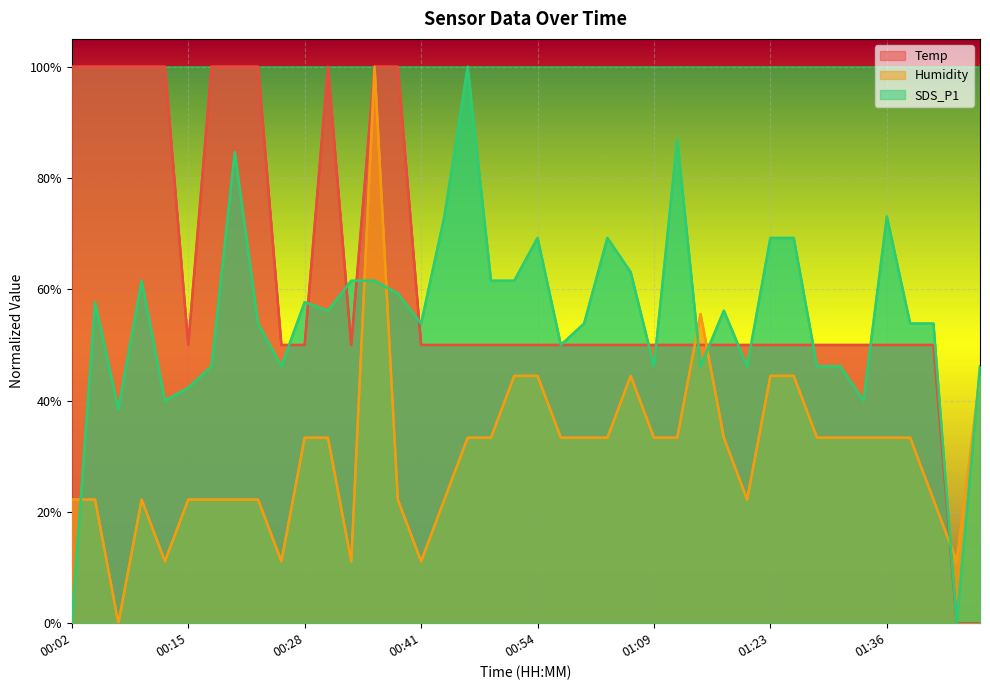

Rank the series at 01:28 from lowest to highest value.

Humidity, SDS_P1, Temp